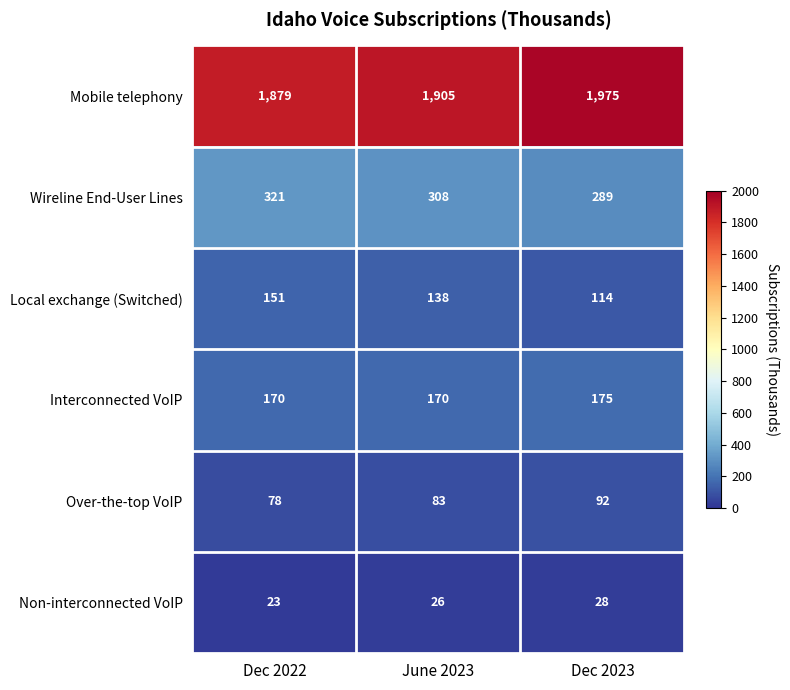

Which series has the largest range (max minus min)?

Mobile telephony